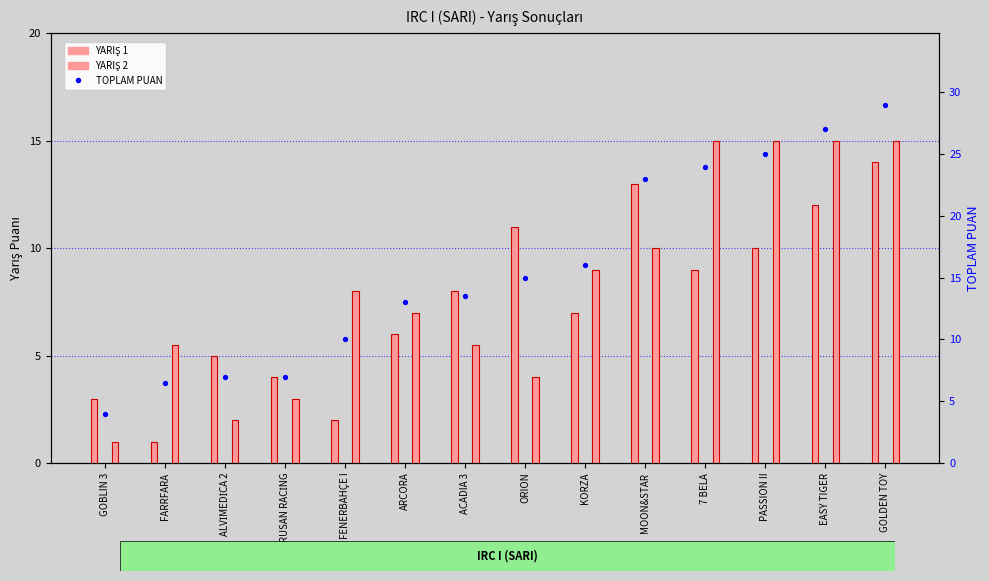

Which series reaches the minimum Y coordinate?

YARIŞ 1